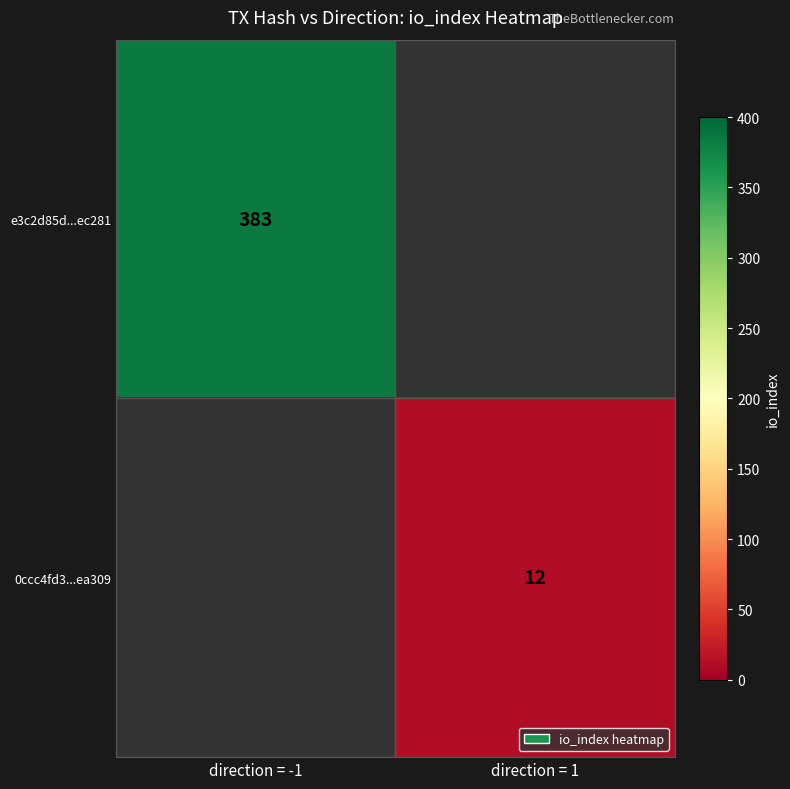

Is it true that e3c2d85d...ec281 equals 506 at direction = -1?

False